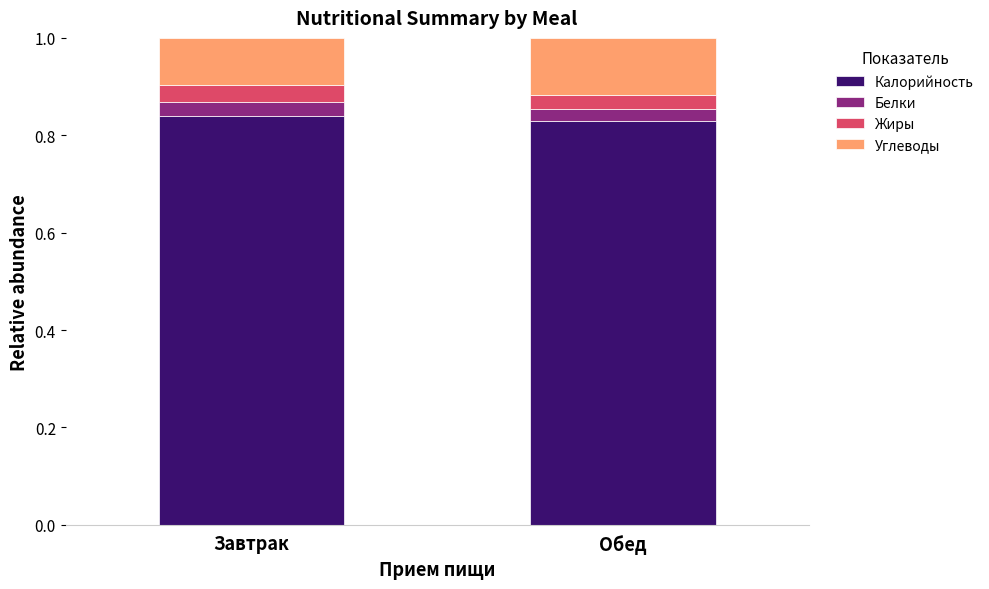

What is the sum of the Калорийность values at Обед and Завтрак?

1.7